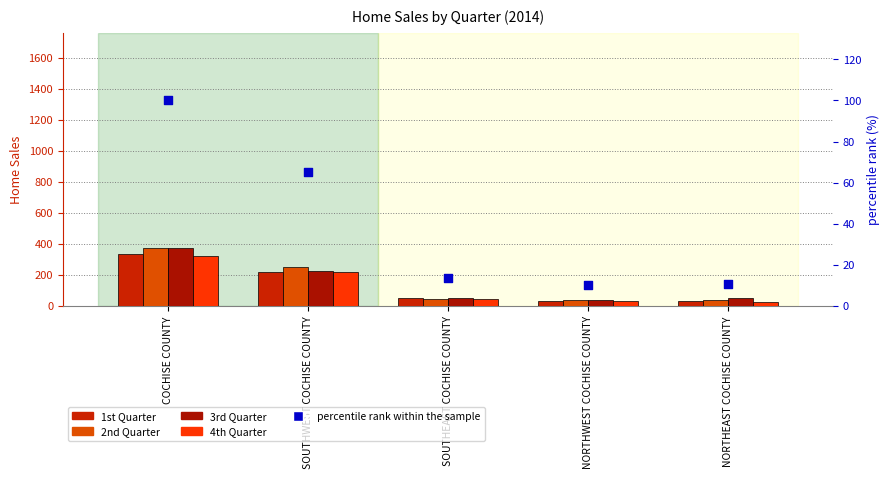

At how many categories does at least one series exceed 358?

1